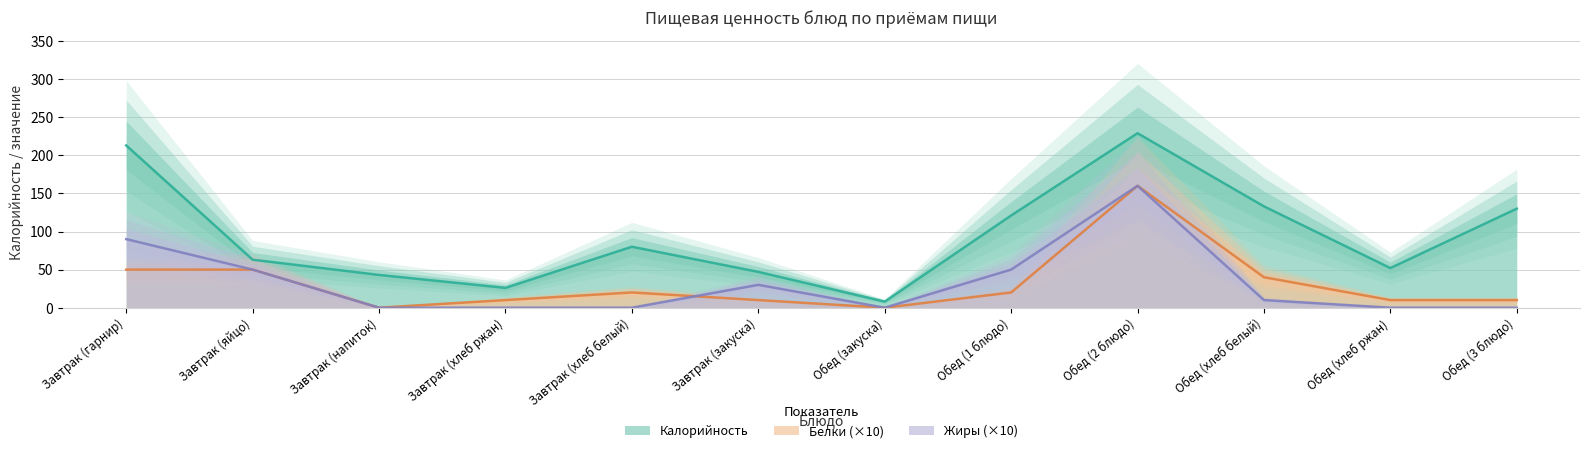

At which category is the sum across all series the highest?

Обед (2 блюдо)